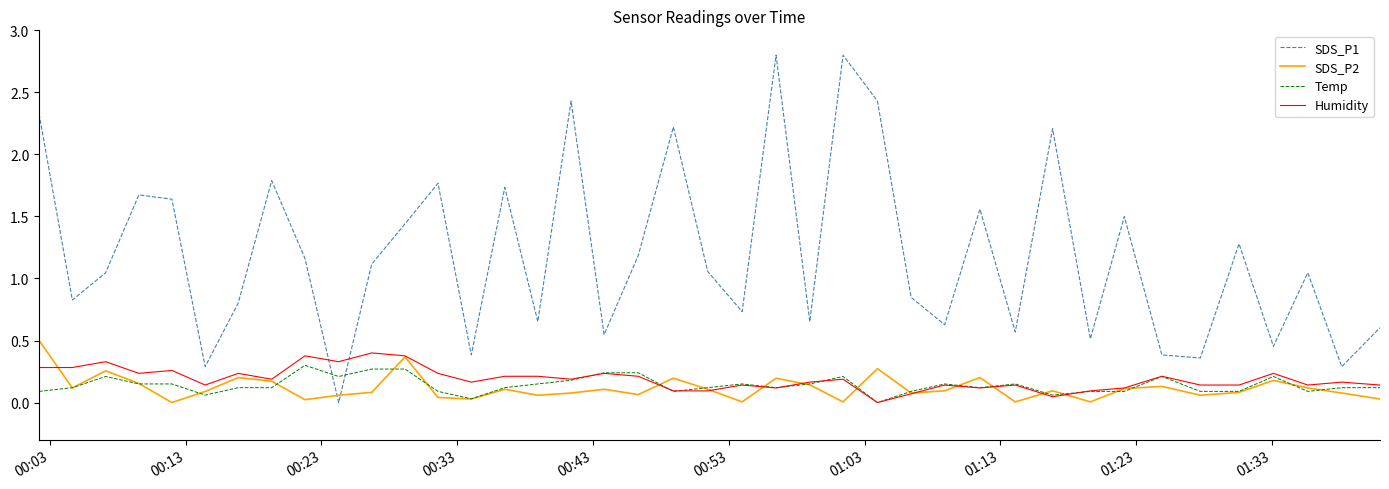

Which series has the largest total across all categories?

SDS_P1